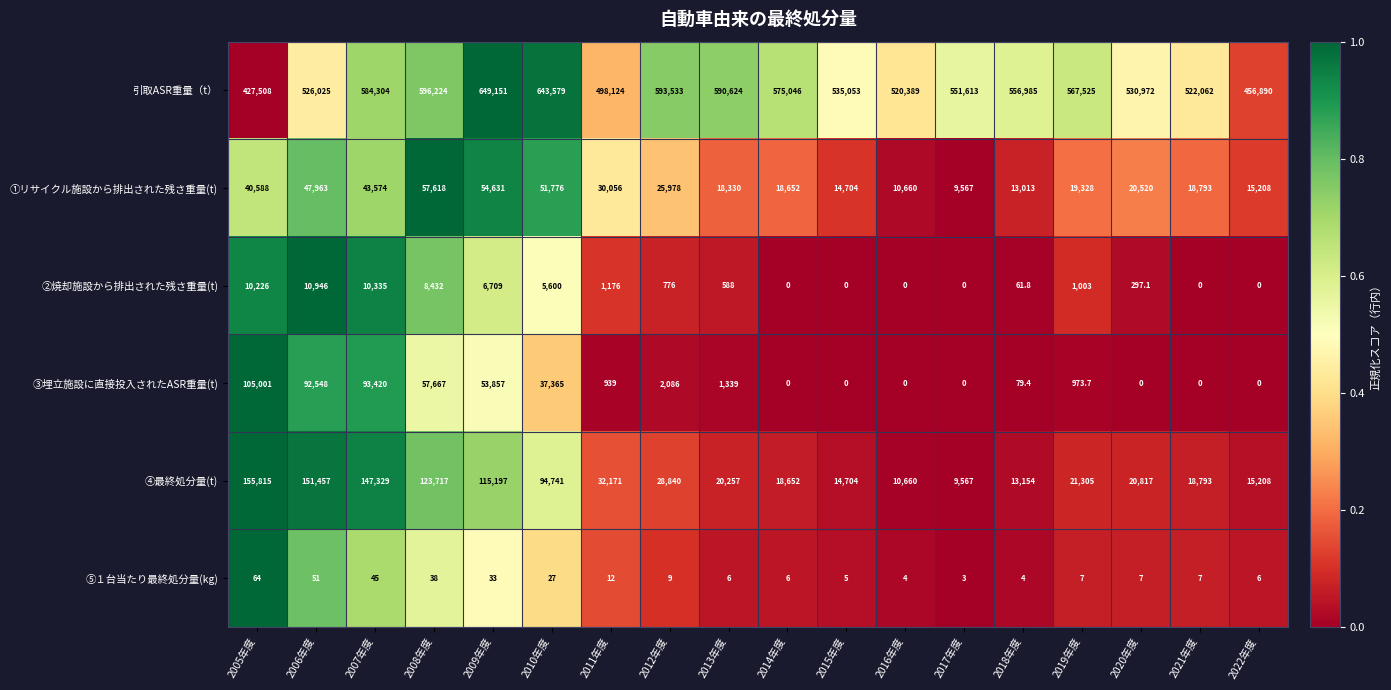

At which label does ⑤１台当たり最終処分量(kg) reach its peak?

2005年度